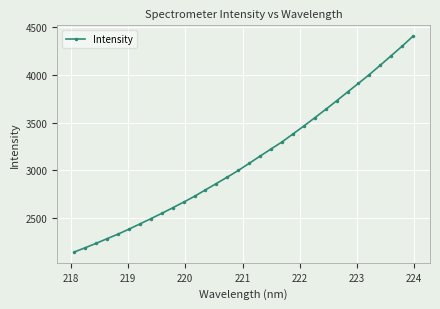

What is the value of the 8th point from the left?

2491.9